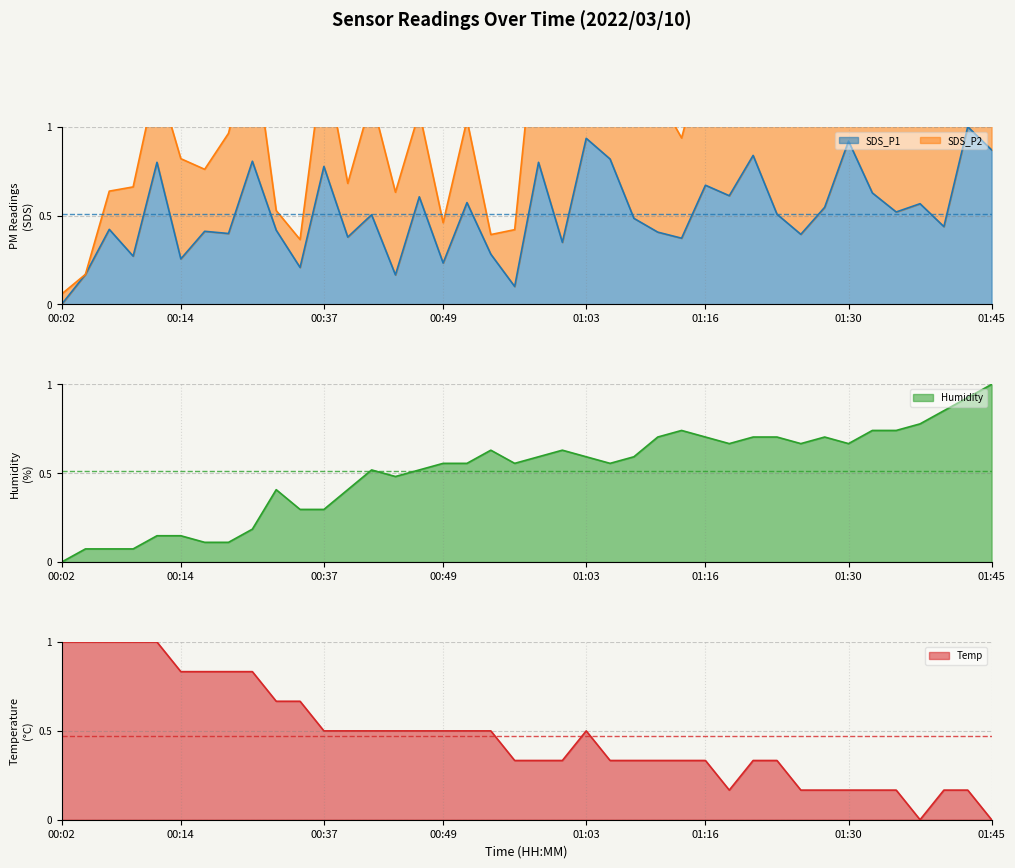

What is the label of the 30th point from the right?

00:34